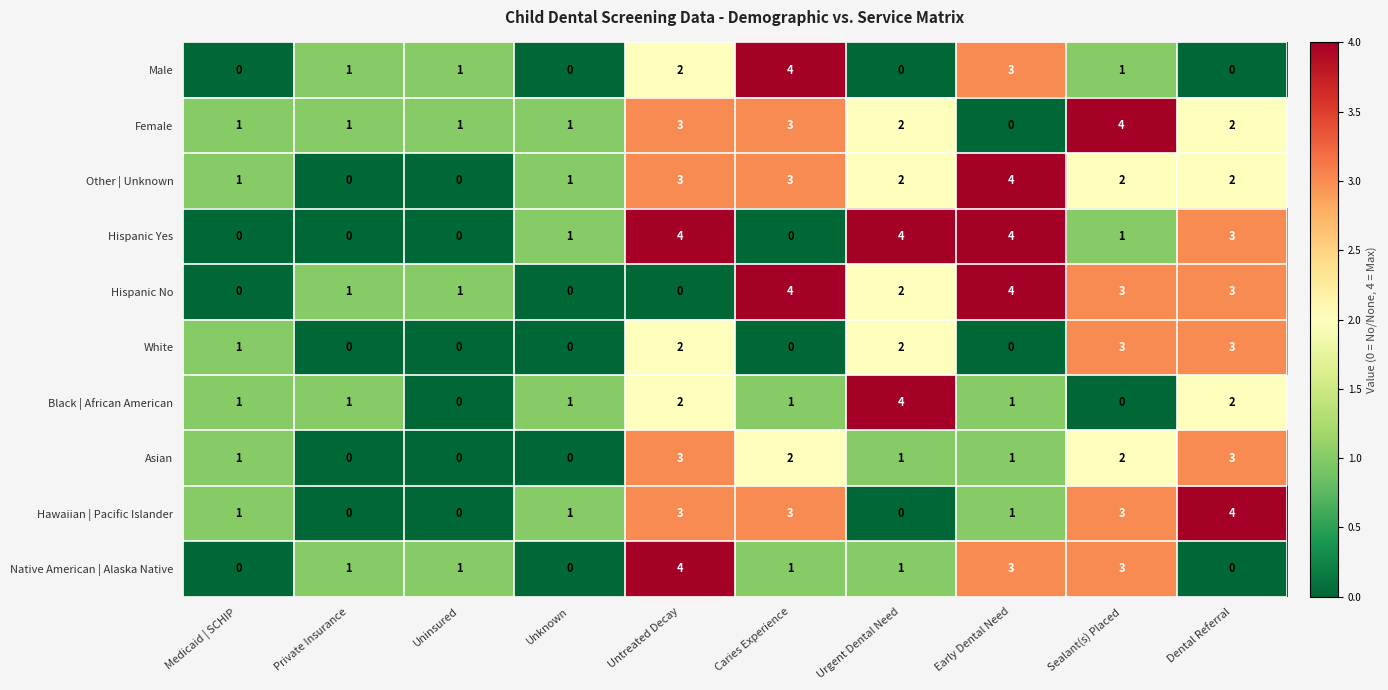

How many data points in White are less than 1?

5